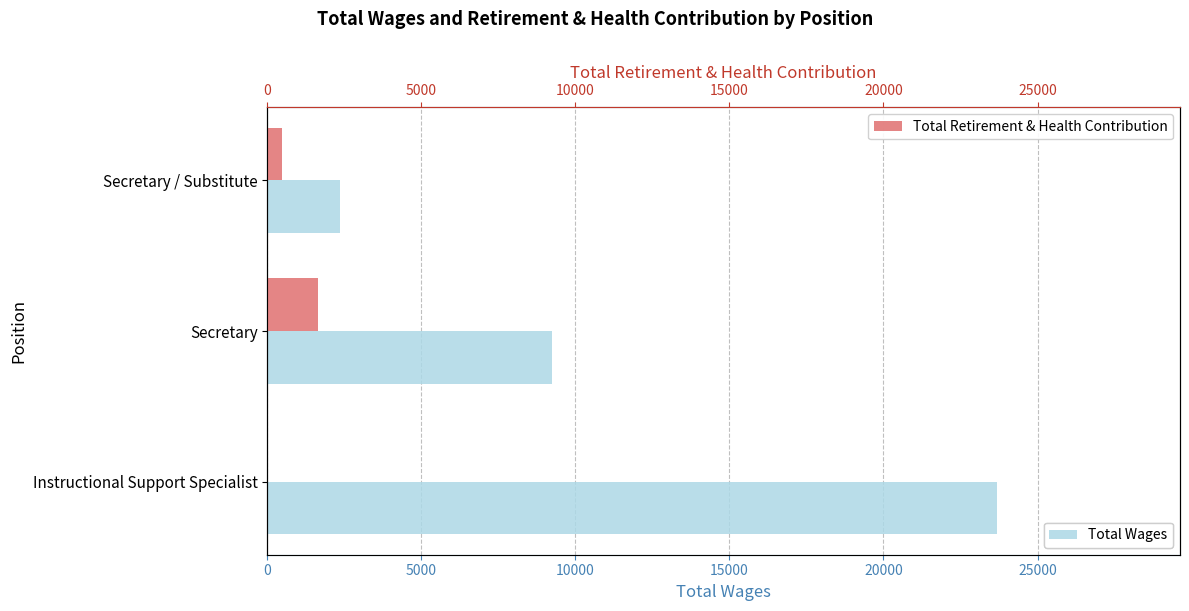

How many groups of bars are there?

3